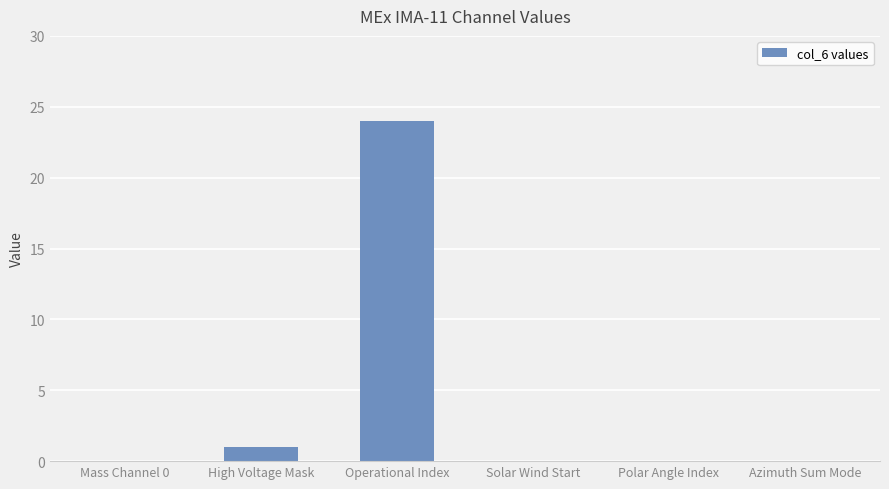

Which label corresponds to the largest value in the chart?

Operational Index